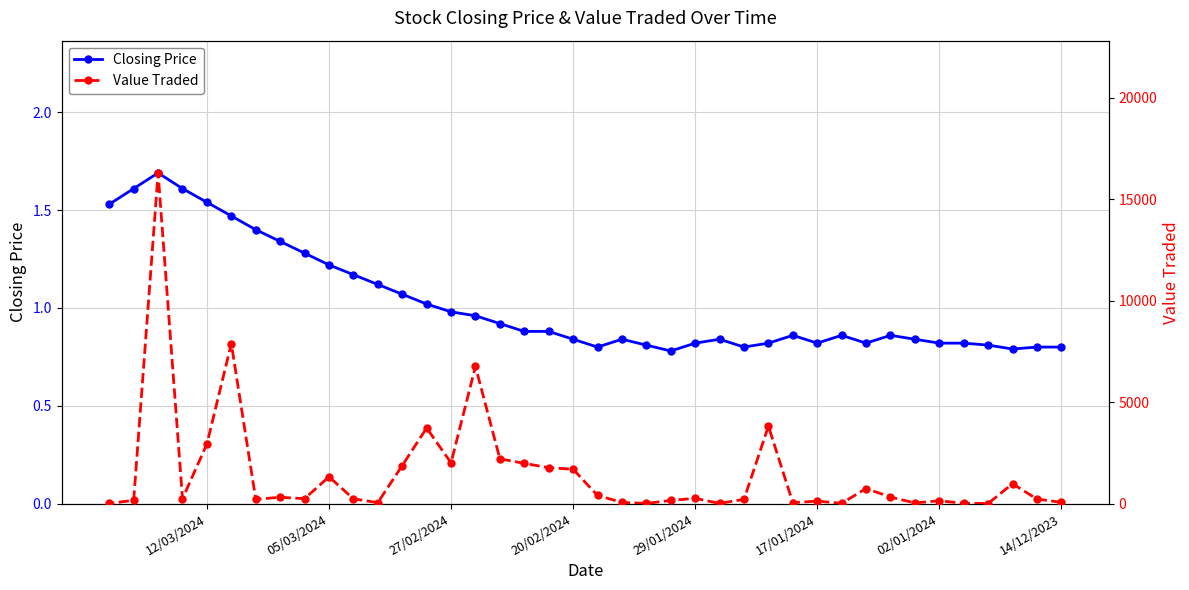

The Closing Price series shows 0.8 at 29/01/2024. True or false?

True